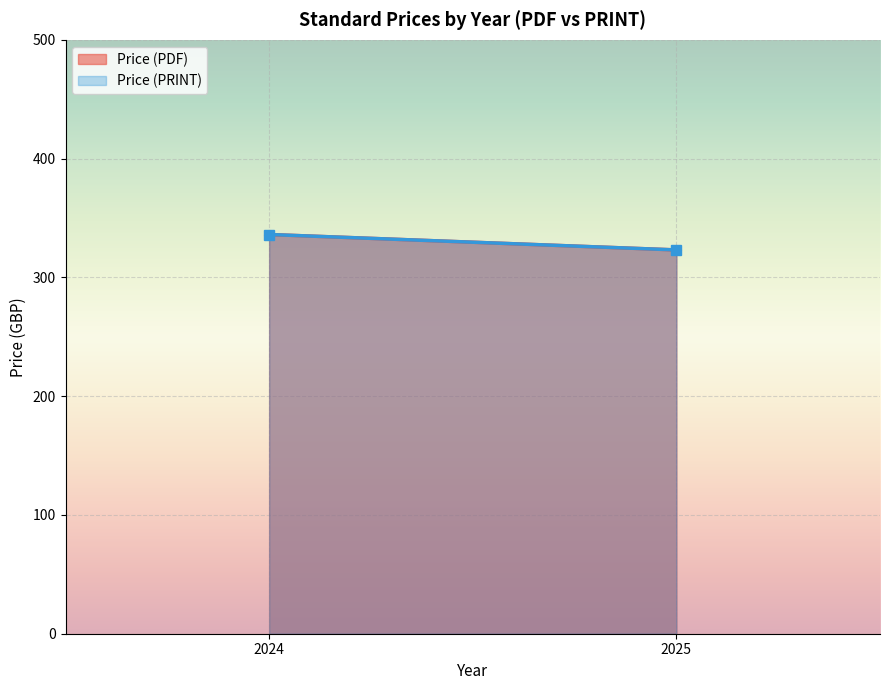

What is the difference between the second highest and minimum values in the Price (PDF) series?

328